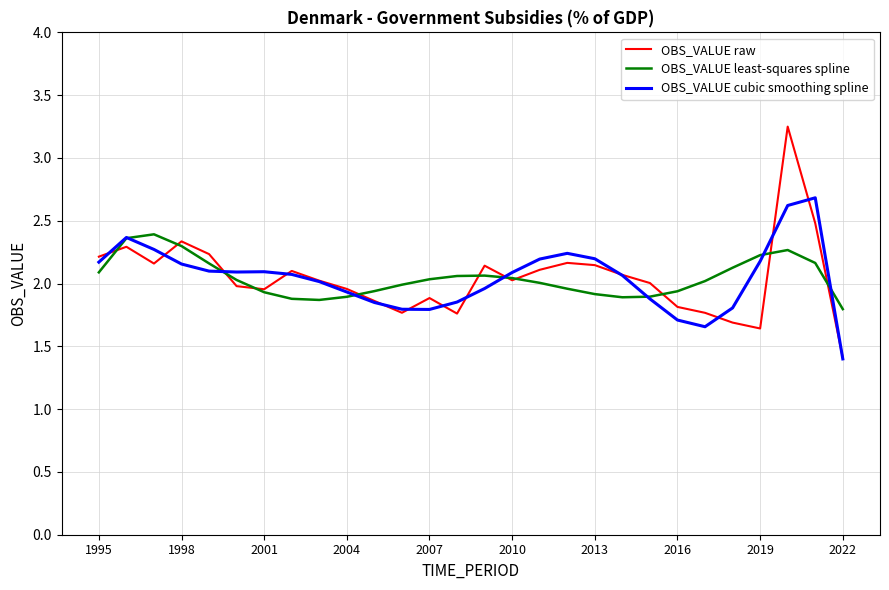

List the series in order of their peak value, highest first.

OBS_VALUE raw, OBS_VALUE cubic smoothing spline, OBS_VALUE least-squares spline